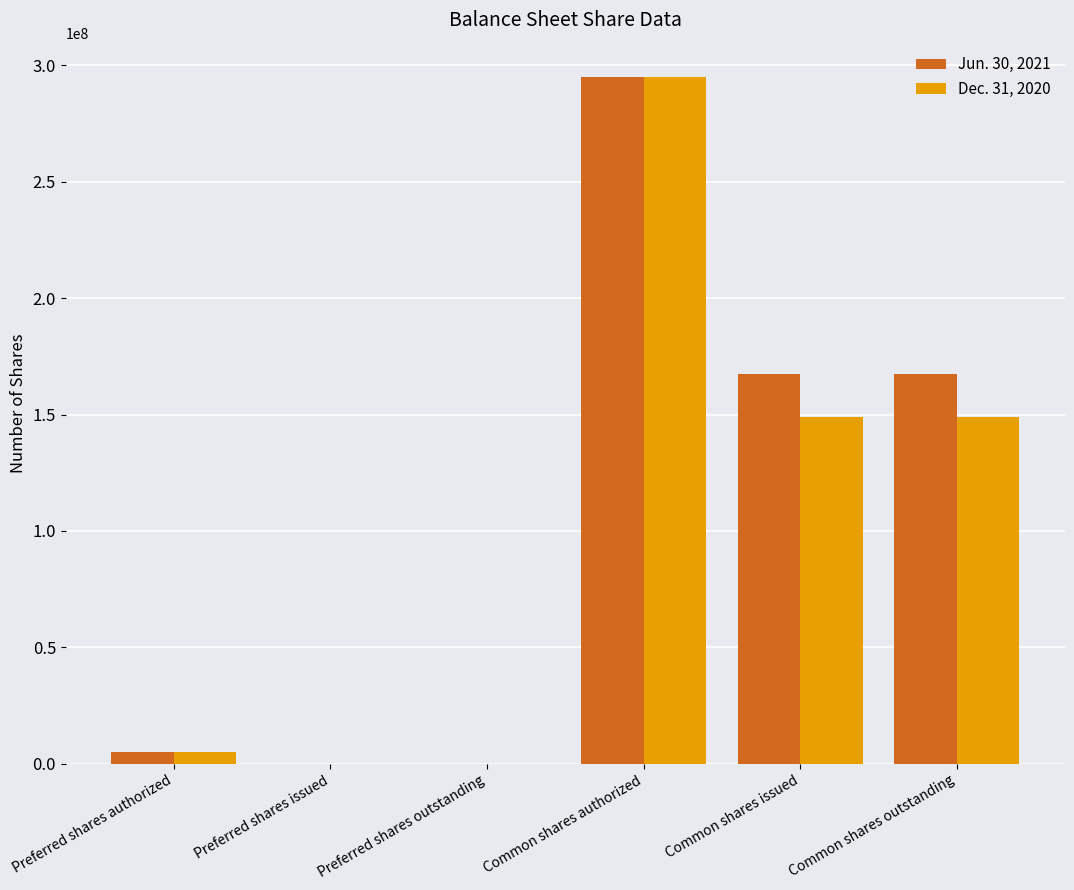

The Dec. 31, 2020 series shows -90160141 at Preferred shares outstanding. True or false?

False